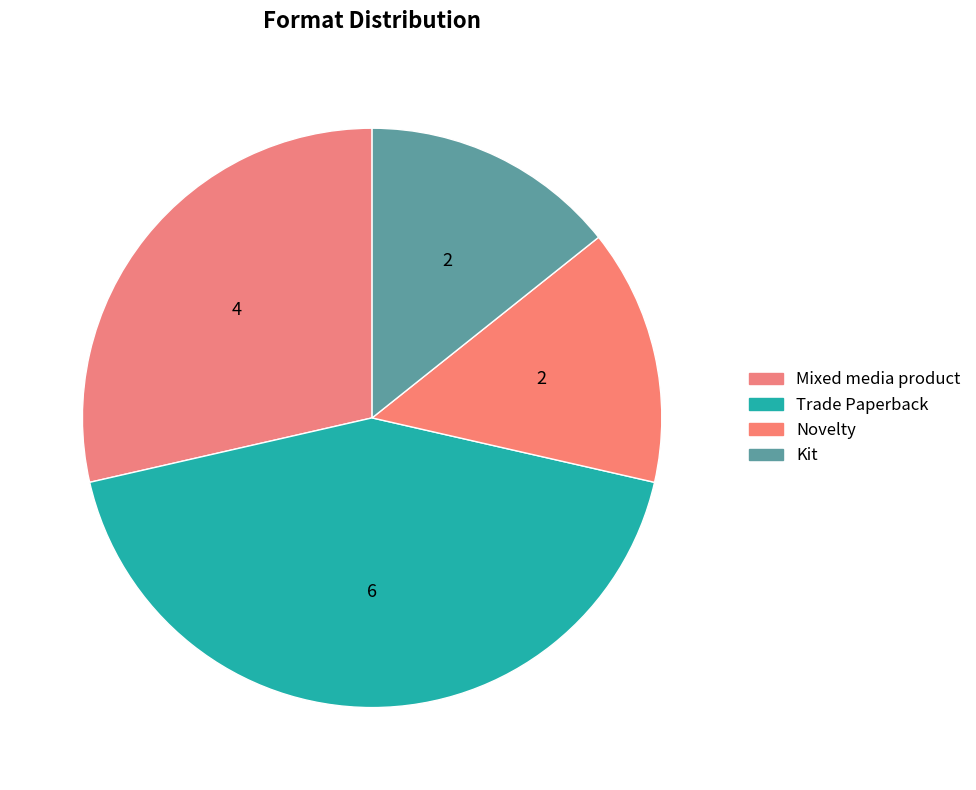

The Trade Paperback slice represents 31% of the pie. True or false?

False